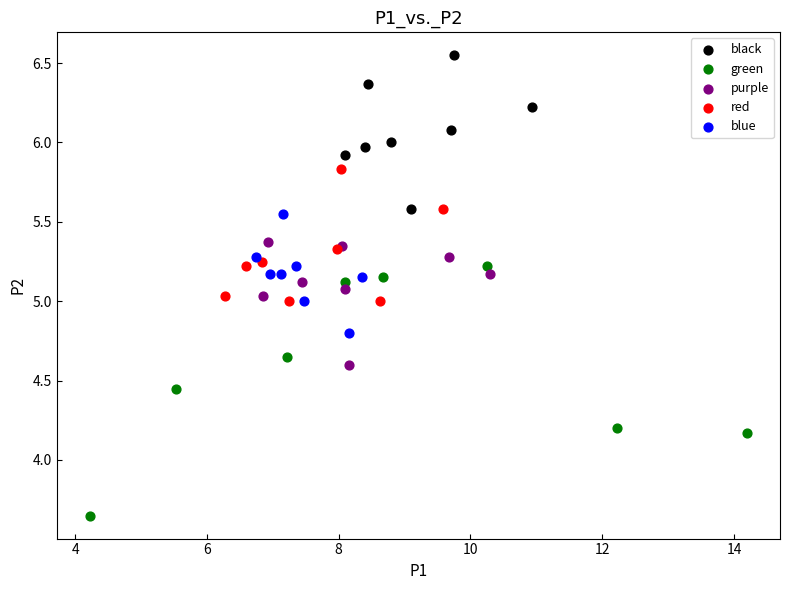

Which series reaches the minimum Y coordinate?

green